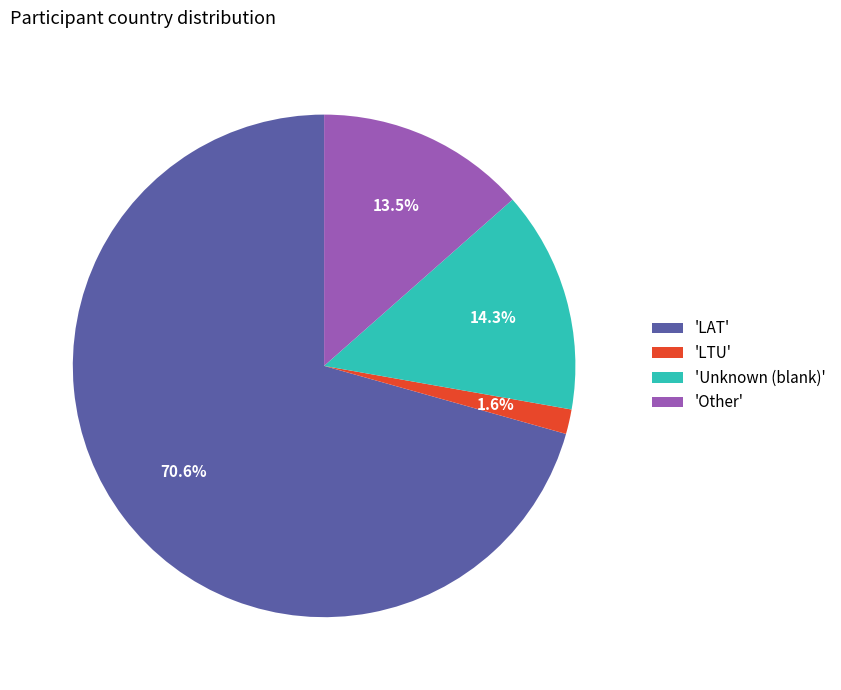

Which has a higher value, 'LAT' or 'LTU'?

'LAT'